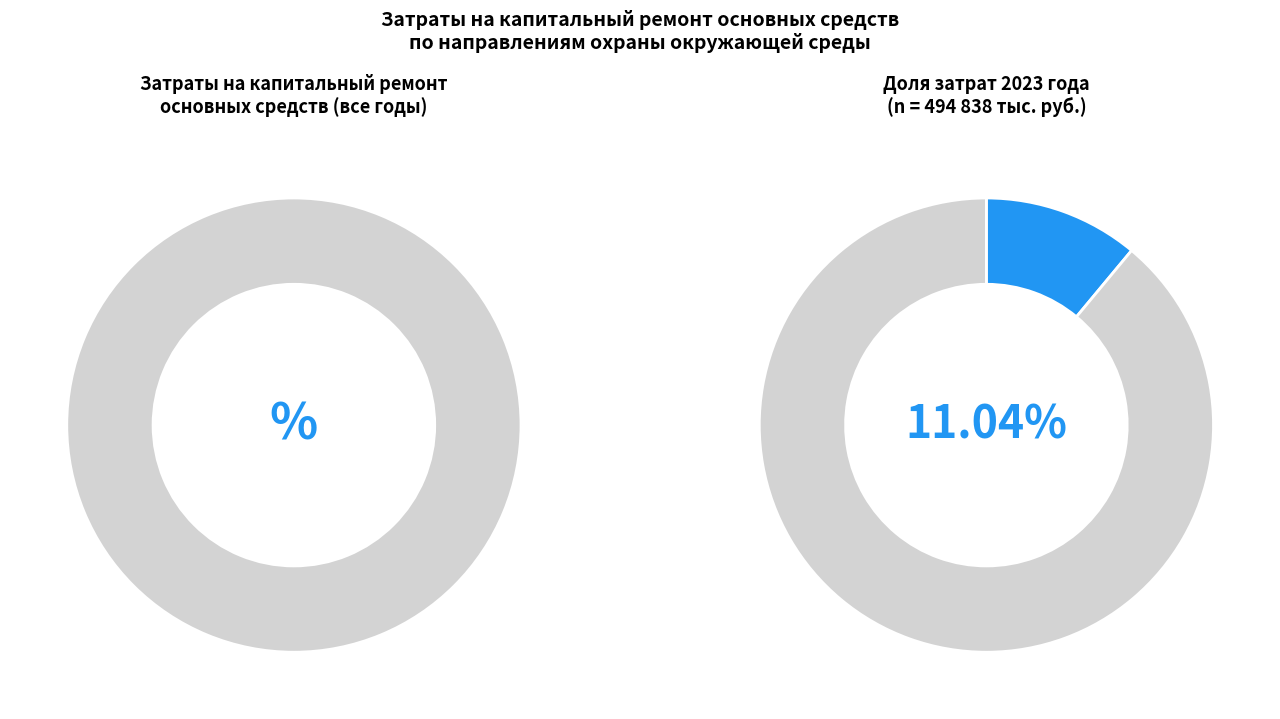

The 2014 slice represents 1% of the pie. True or false?

False